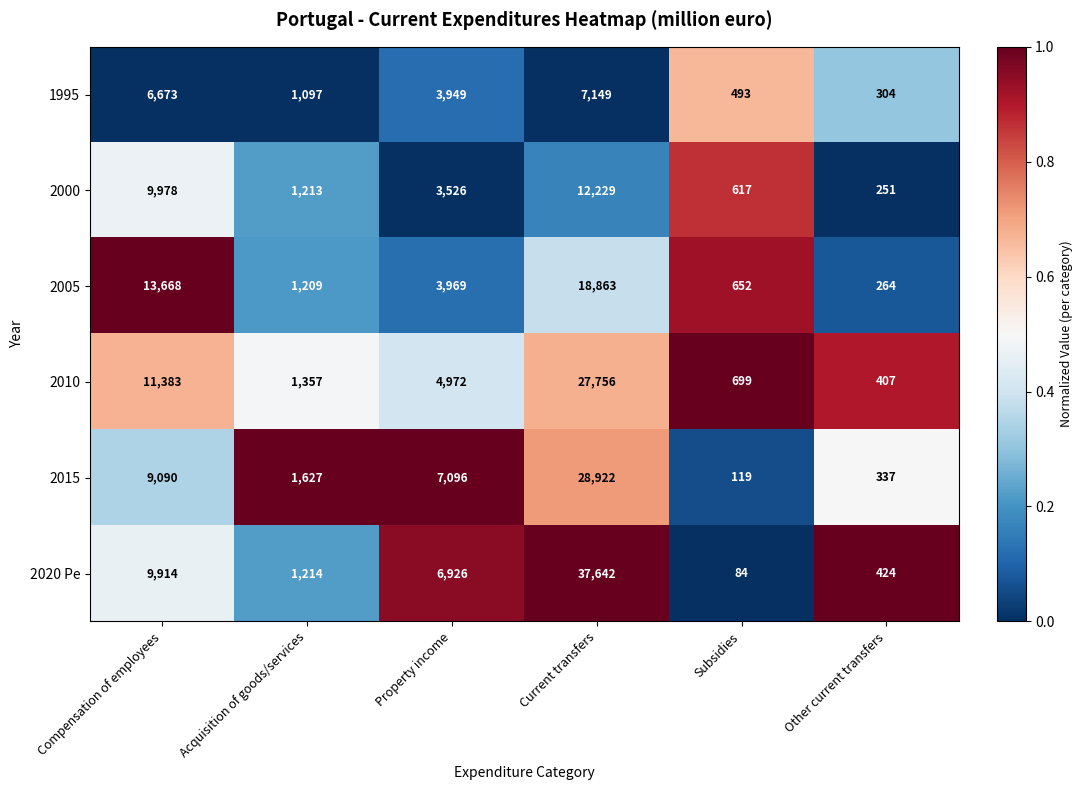

At Property income, list the series in order from largest to smallest.

2015, 2020 Pe, 2010, 2005, 1995, 2000